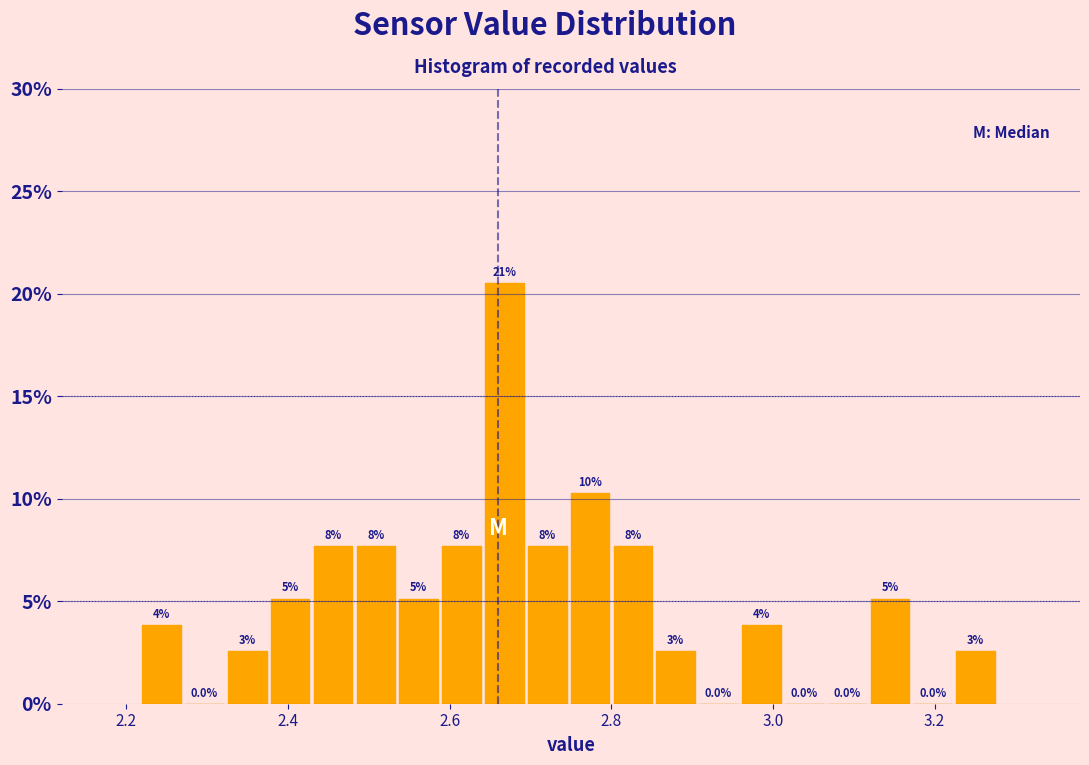

Around what value on the x-axis is the tallest bar? Give the approximate position of its centre, as read against the axis.

2.66